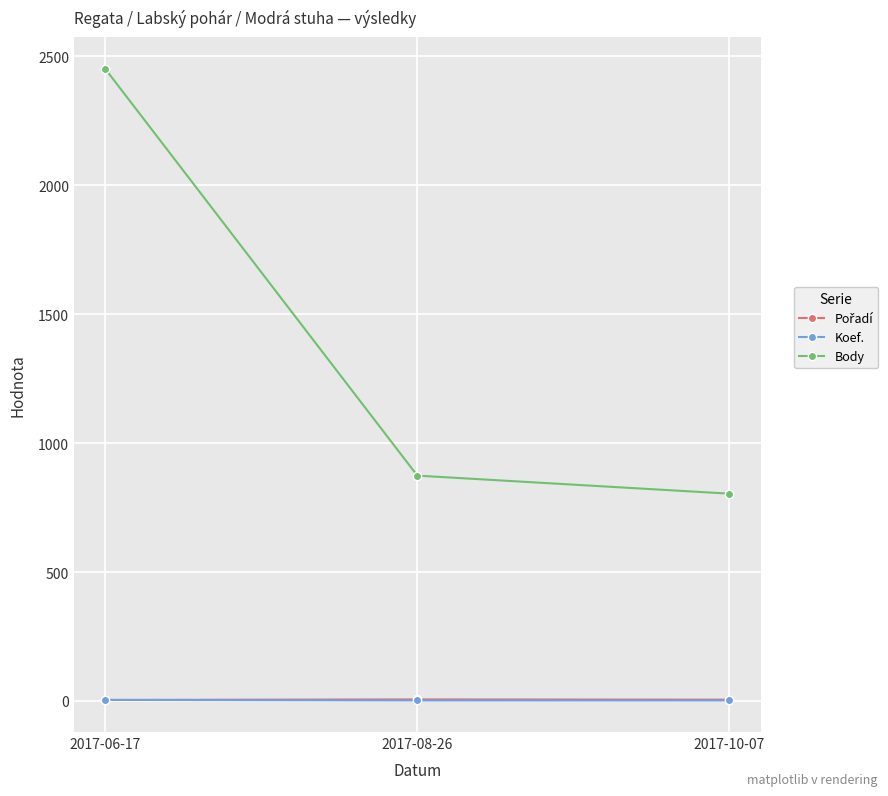

List the labels in order of Body value, smallest first.

2017-10-07, 2017-08-26, 2017-06-17